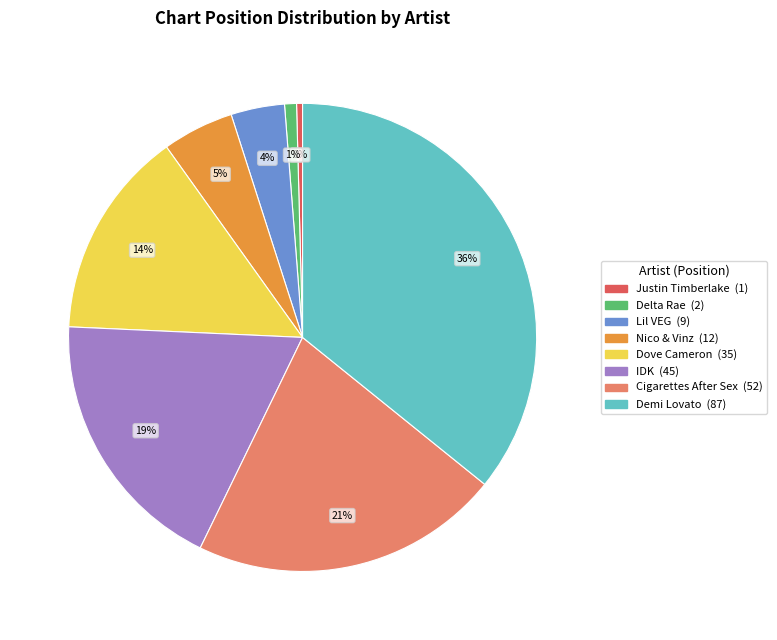

Which has a higher value, Justin Timberlake or Dove Cameron?

Dove Cameron